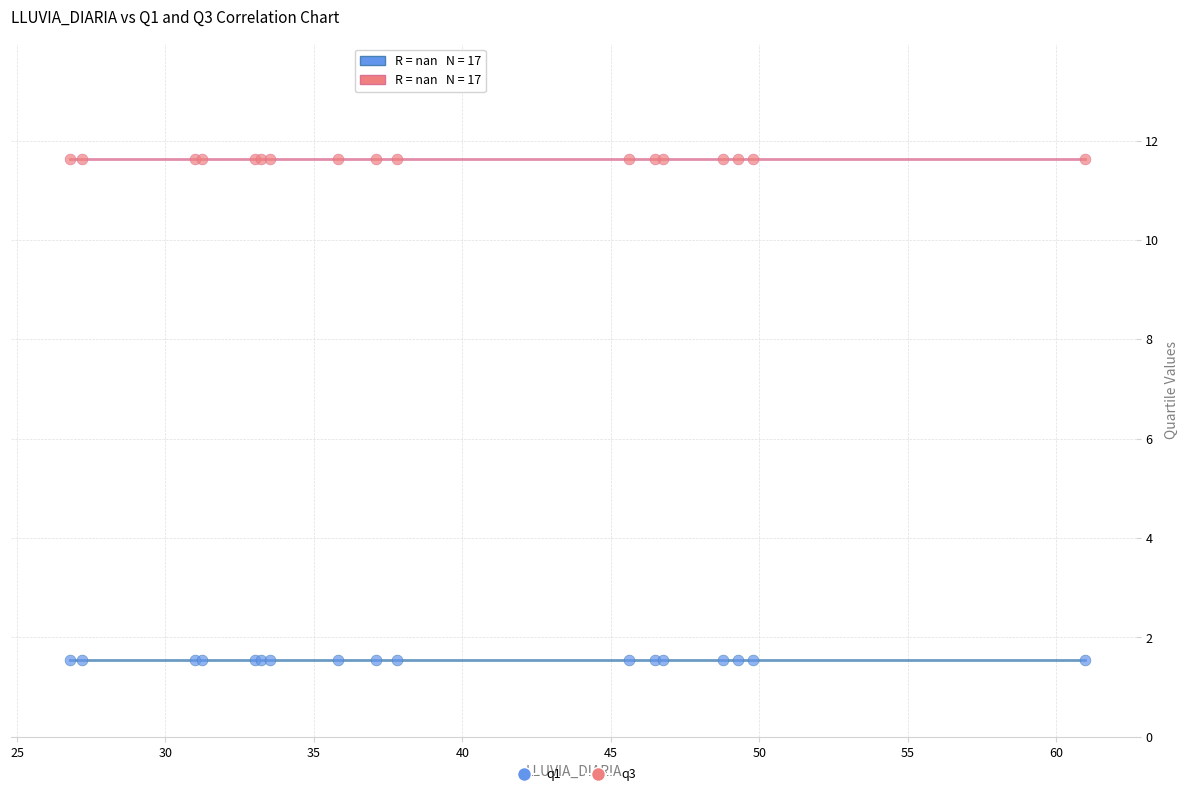

What are all the series names shown in the legend?

q1, q3